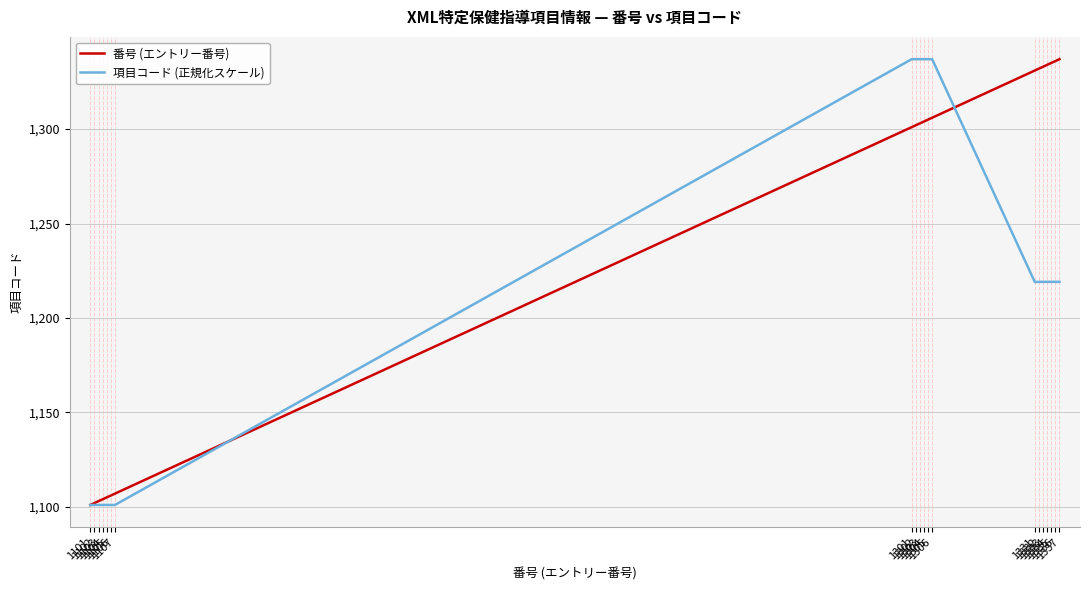

Rank the series by their average value, from lowest to highest.

項目コード (正規化スケール), 番号 (エントリー番号)